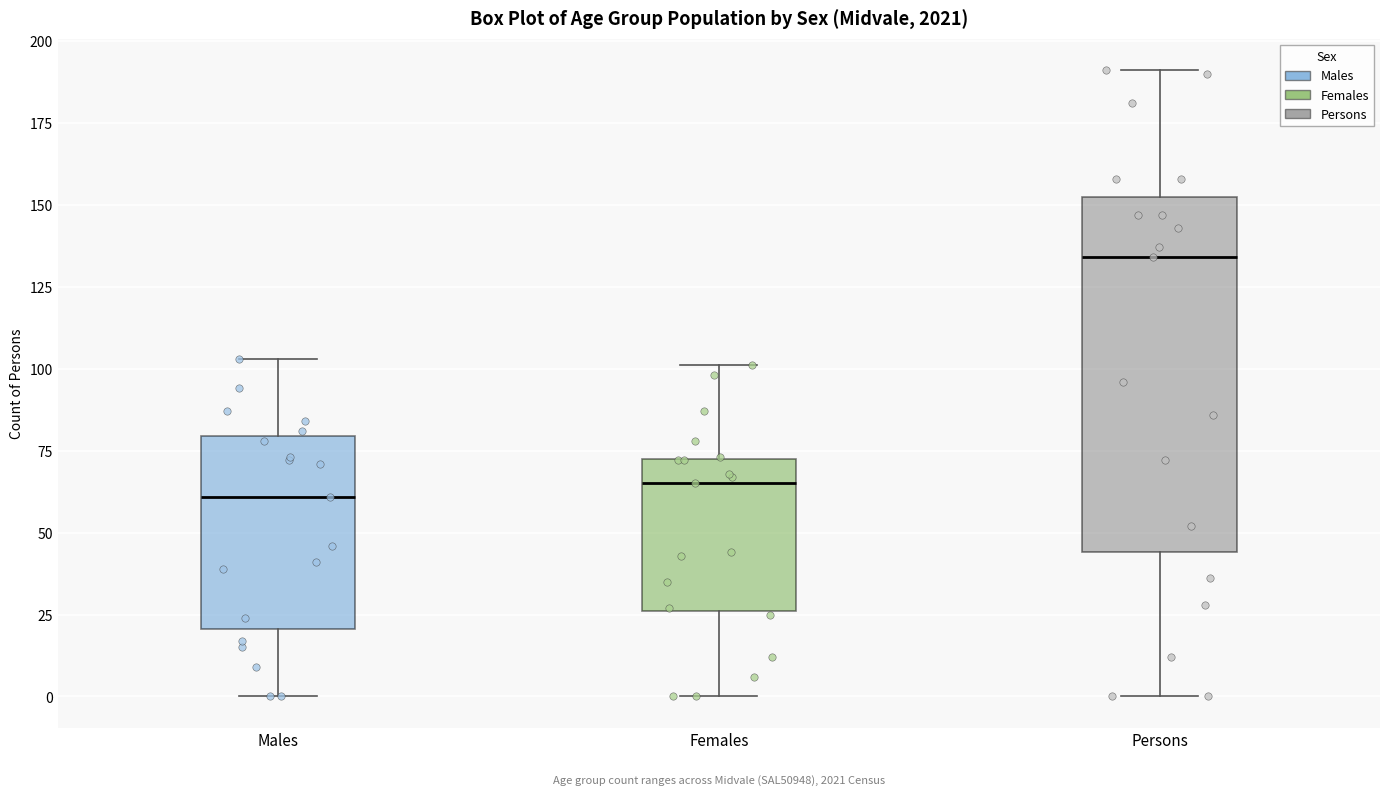

Comparing the boxes themselves (not the whiskers), which one is the tallest?

Persons